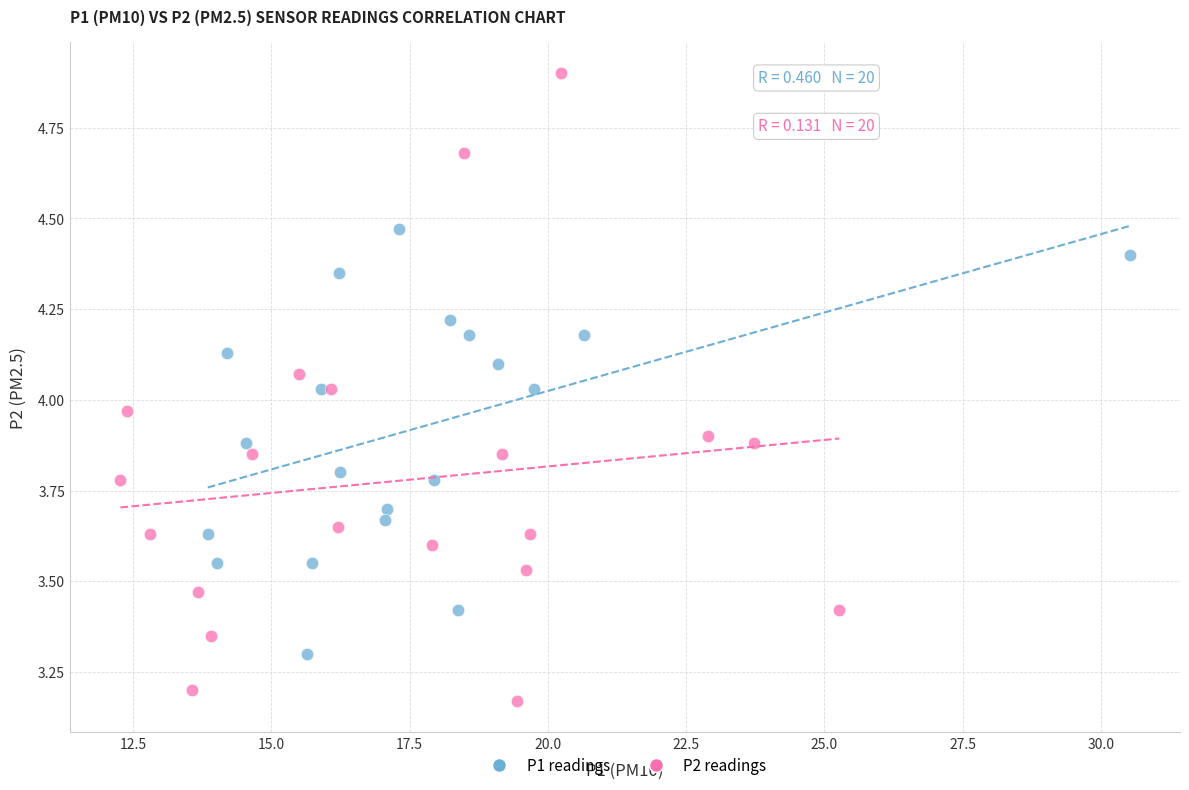

What are all the series names shown in the legend?

P1 readings, P2 readings